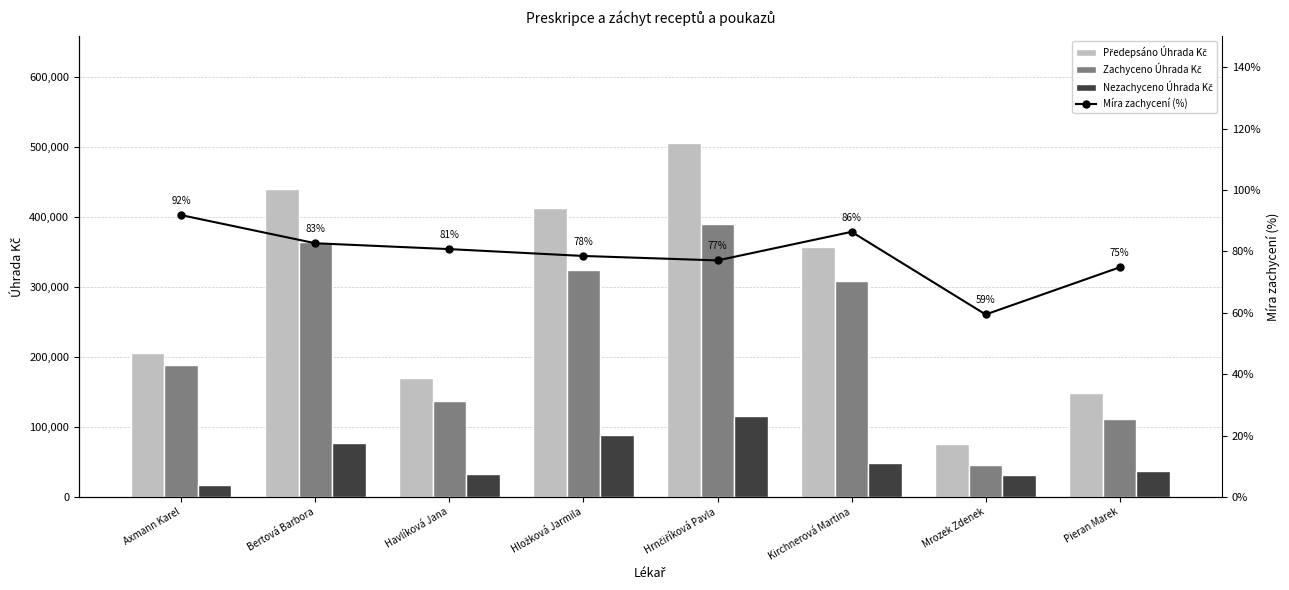

What position from the left is Axmann Karel?

1